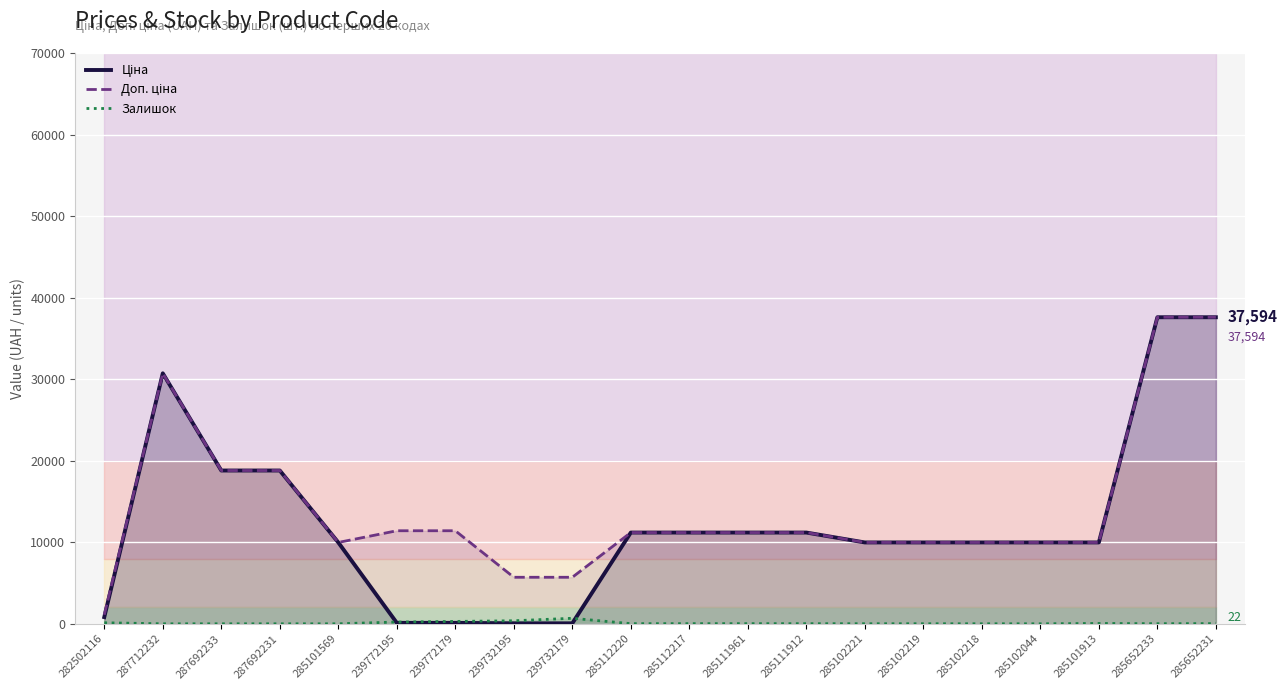

How many distinct data groups are displayed?

3